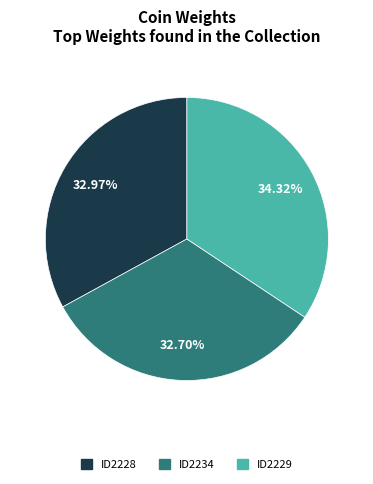

How many slices are in this pie chart?

3